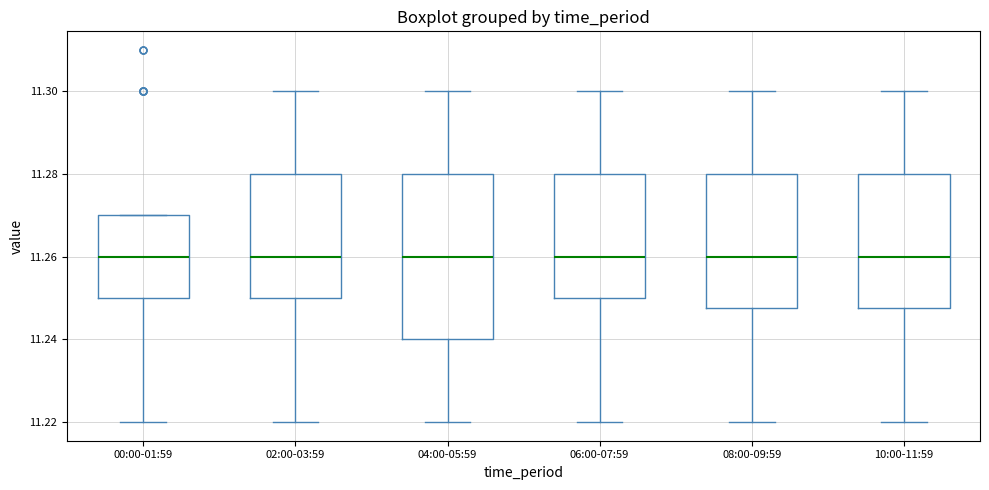

Where is the upper edge of the box for 04:00-05:59 on the y-axis? The values are not printed on the chart, so give them approximately, as read against the axis.

11.280